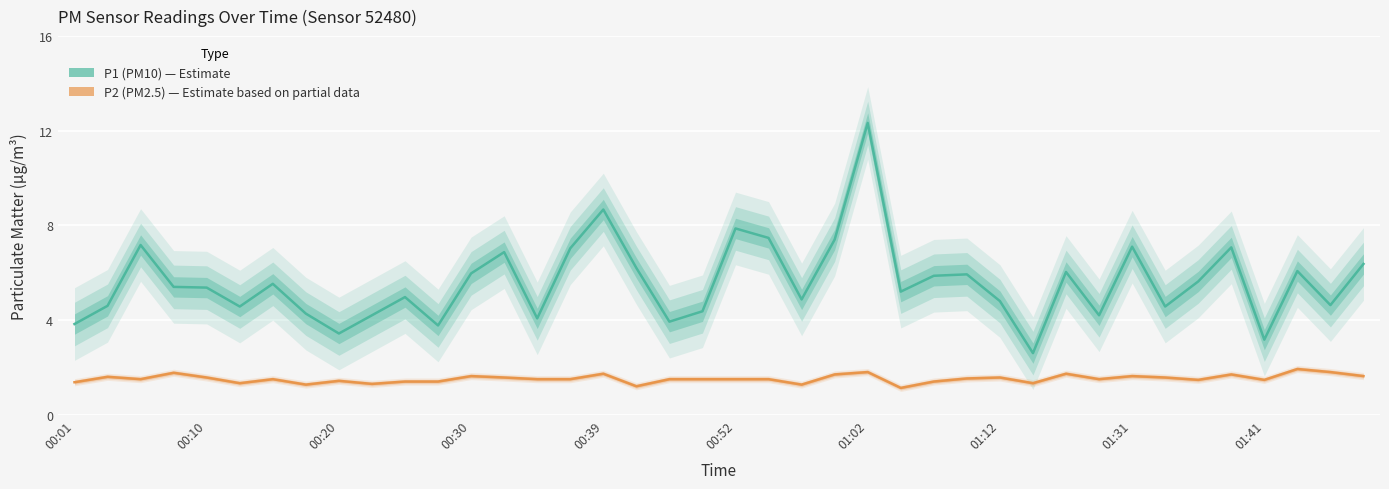

What is the difference between the P2 (PM2.5) values at 00:01 and 25?

0.2